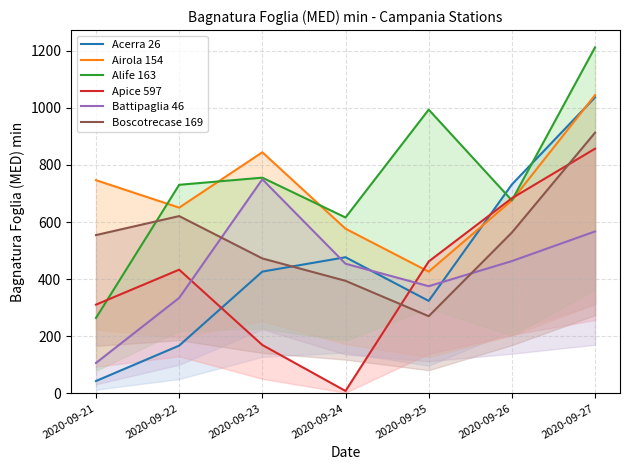

What is the difference between the maximum and minimum values in the Boscotrecase 169 series?

642.7